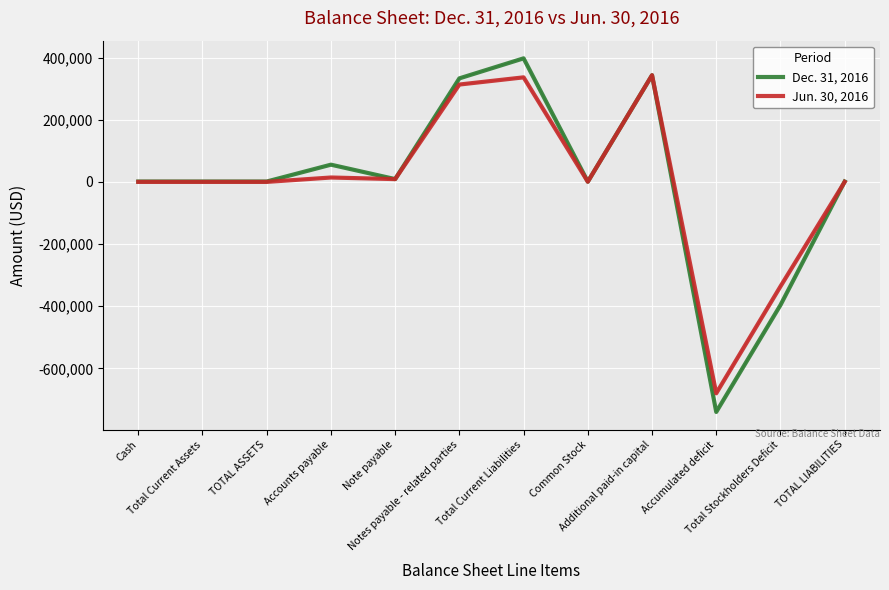

What is the smallest value displayed?

-740305